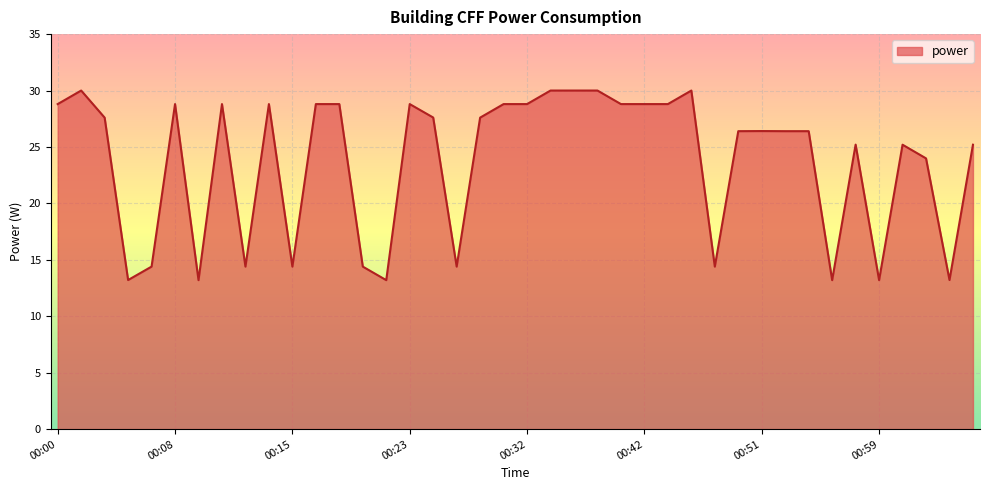

What is the greatest value displayed?

30.0